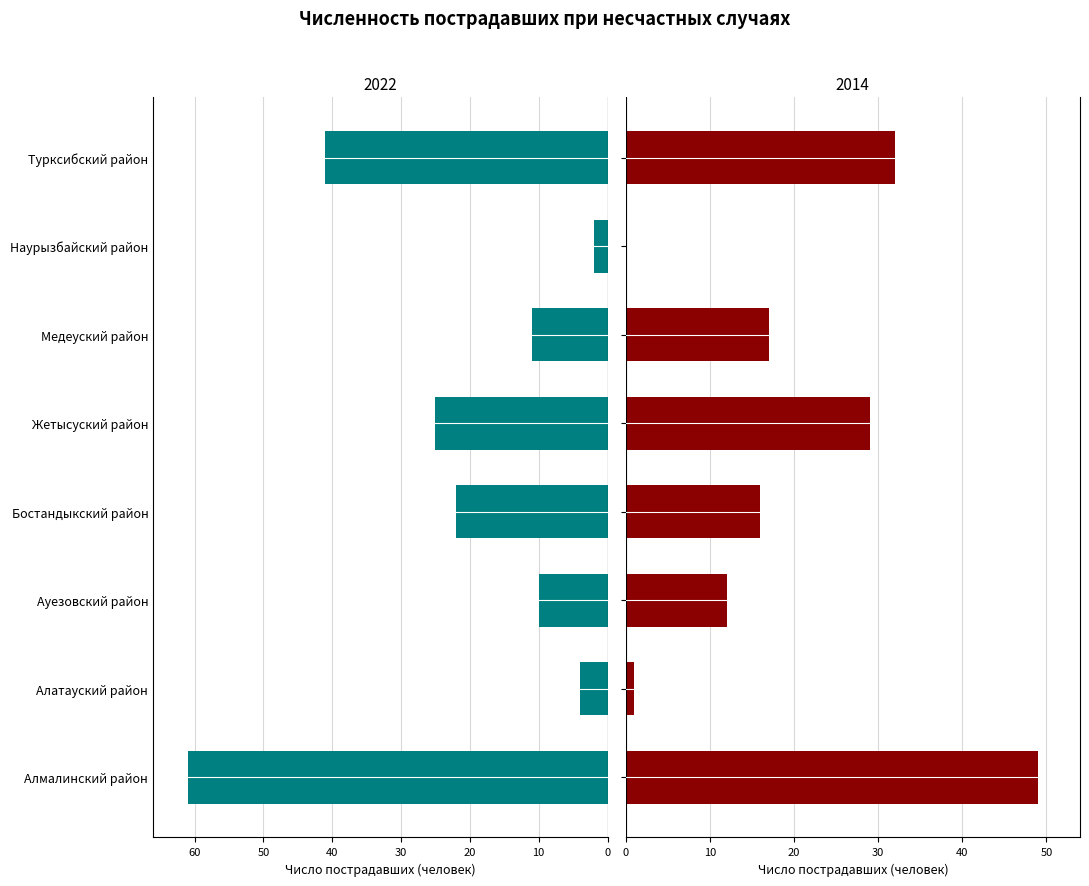

Between 2 and 7, which is larger?

7